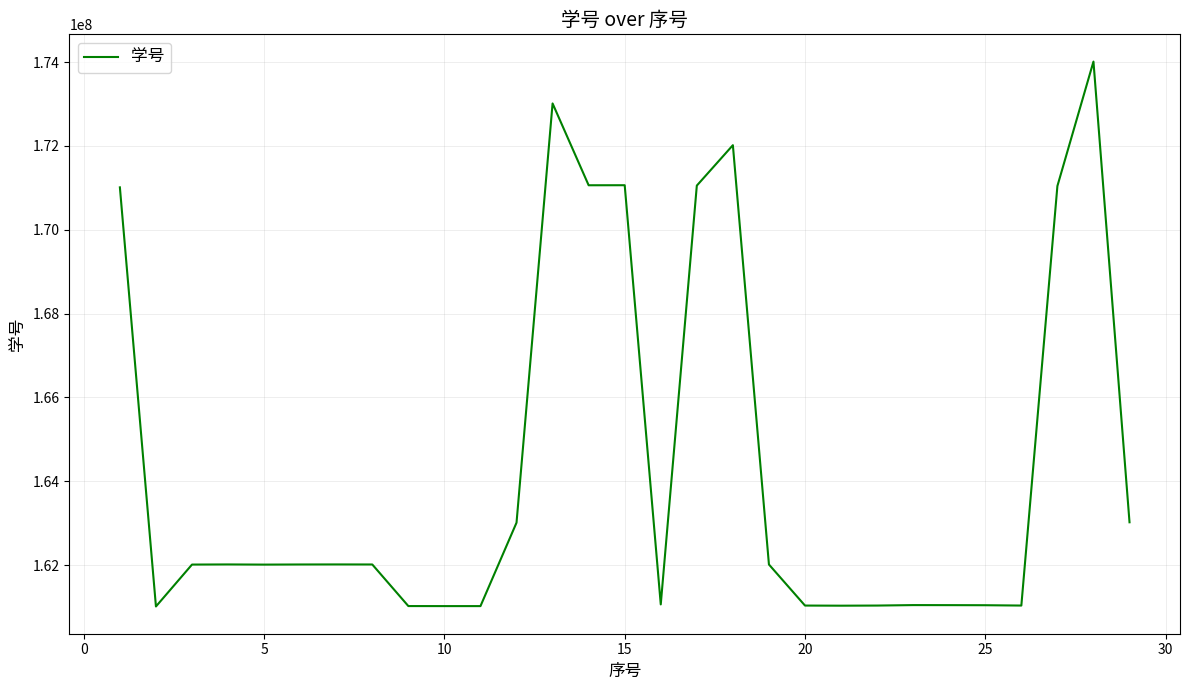

How many values are below 162014102?

14